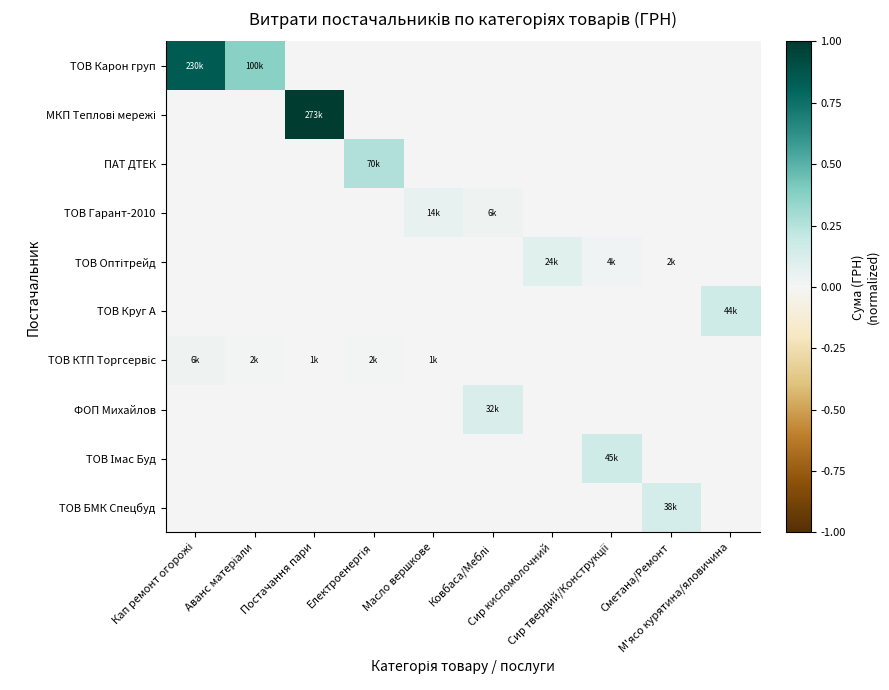

What is the spread (max minus min) of values at Сир кисломолочний?

0.1